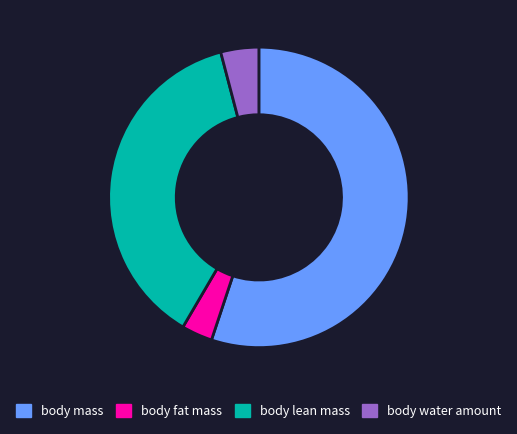

How many slices are in this pie chart?

4